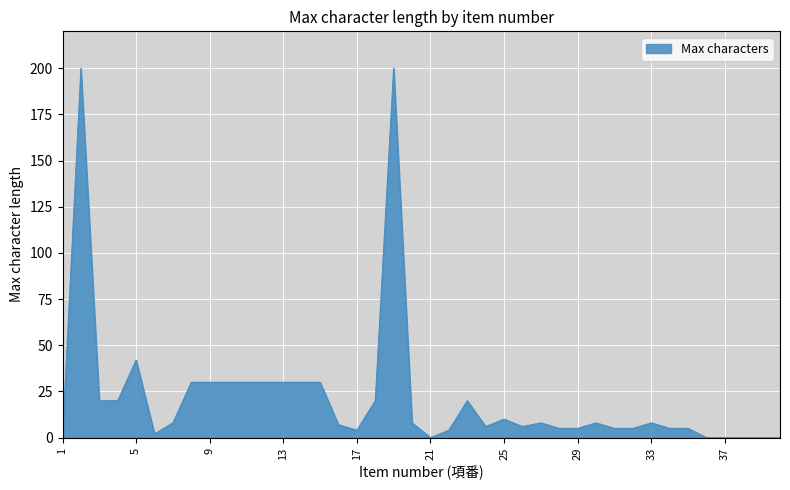

What is the greatest value displayed?

200